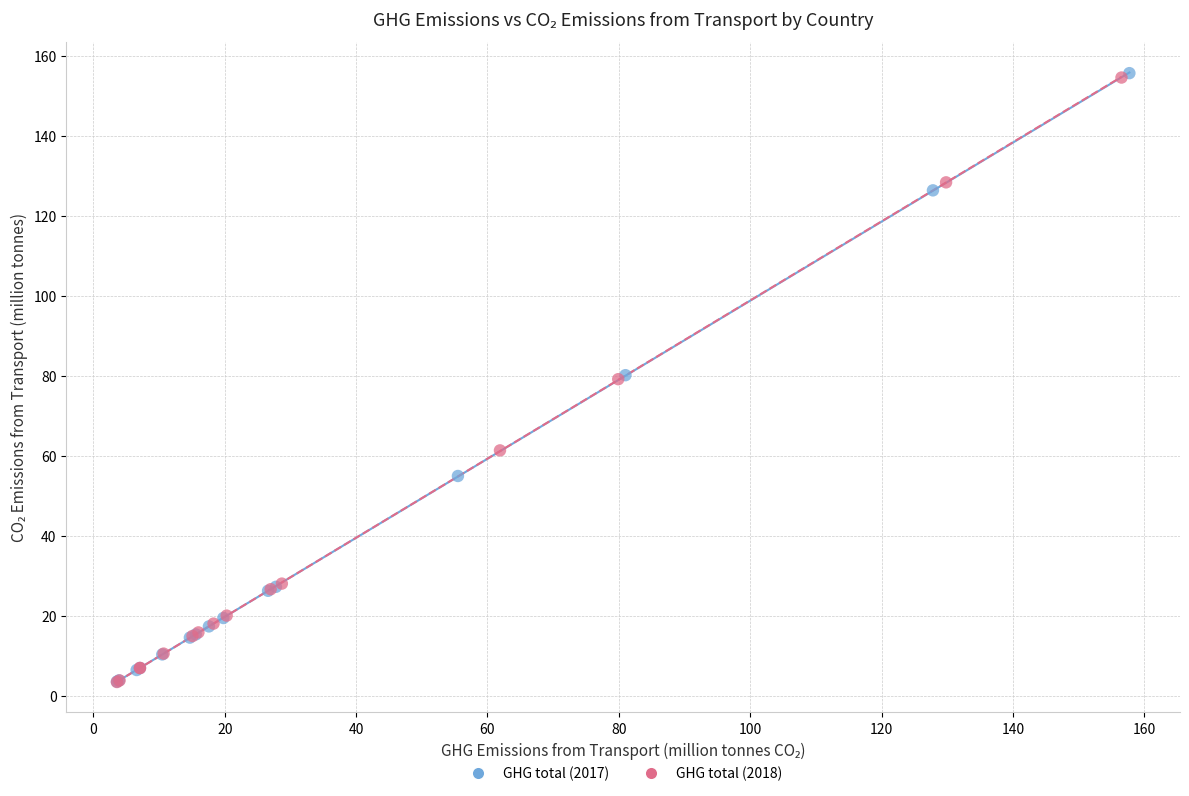

Which series has the largest Y range (max minus min)?

GHG total (2017)